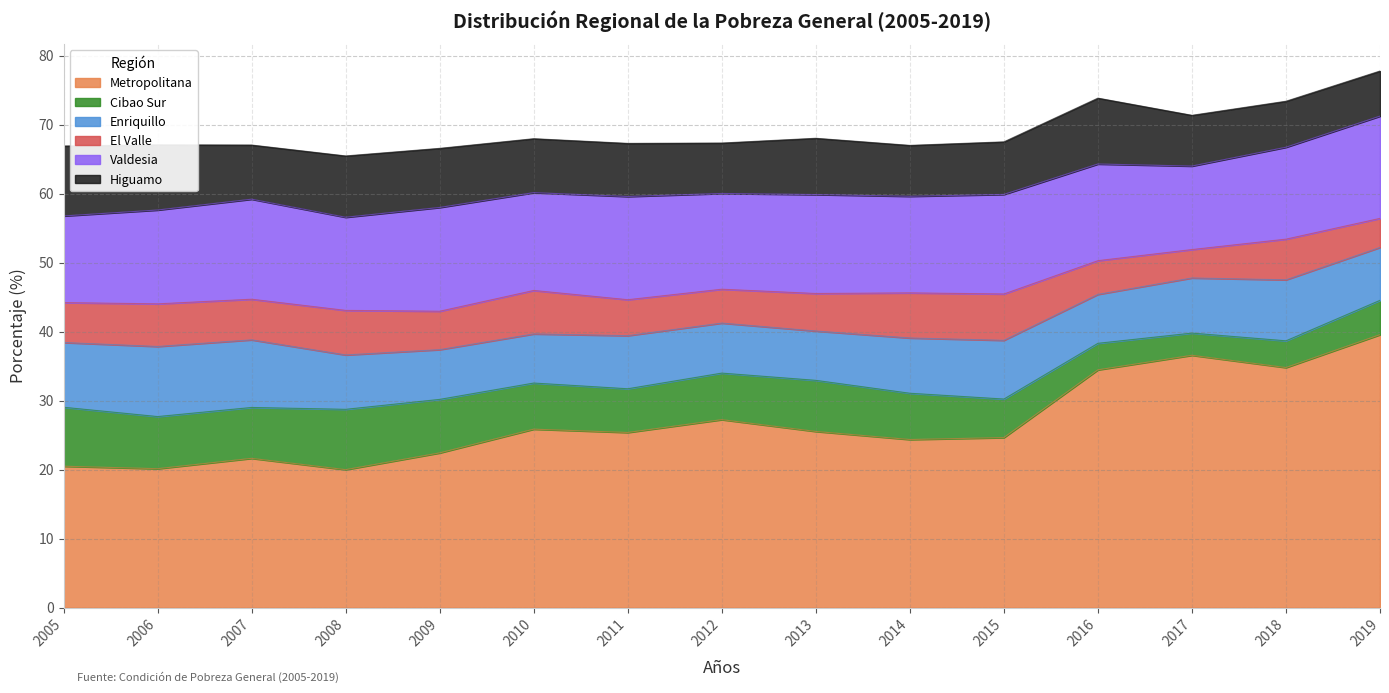

Where is the first local maximum for Valdesia?

2007